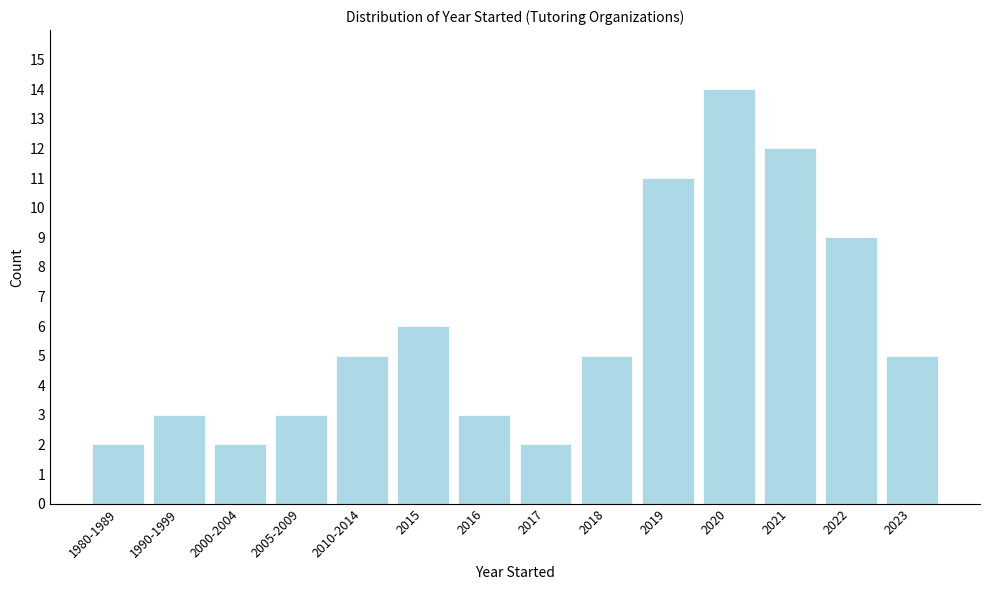

Reading left to right, transcribe all the data shown in this chart.

2	3	2	3	5	6	3	2	5	11	14	12	9	5